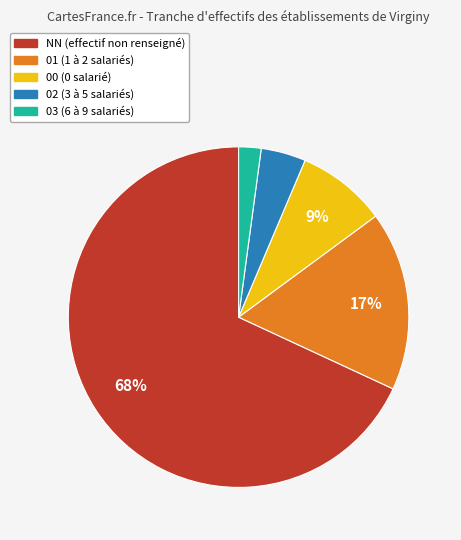

Is the sum of 03 and 01 greater than half?

No